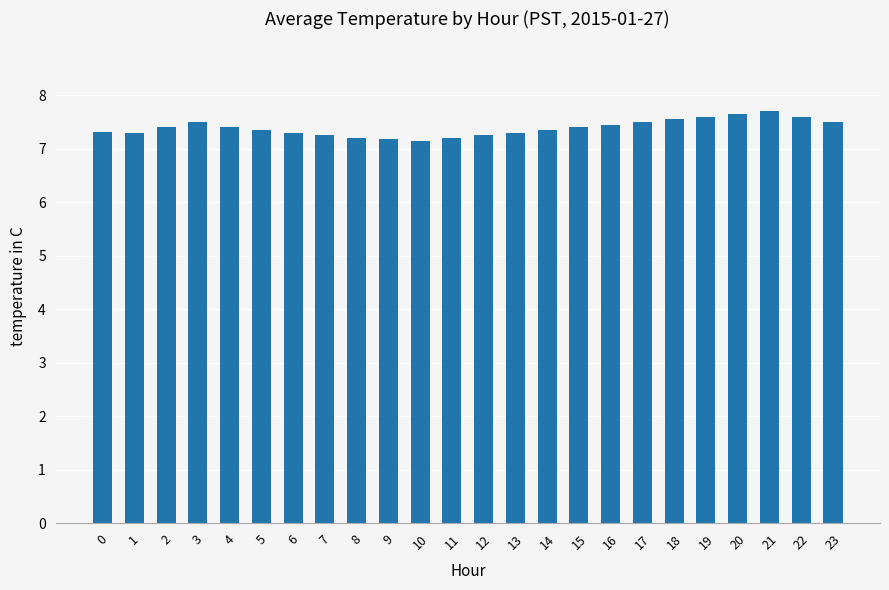

Approximately how many times larger is the value at 7 compared to 21?

0.9